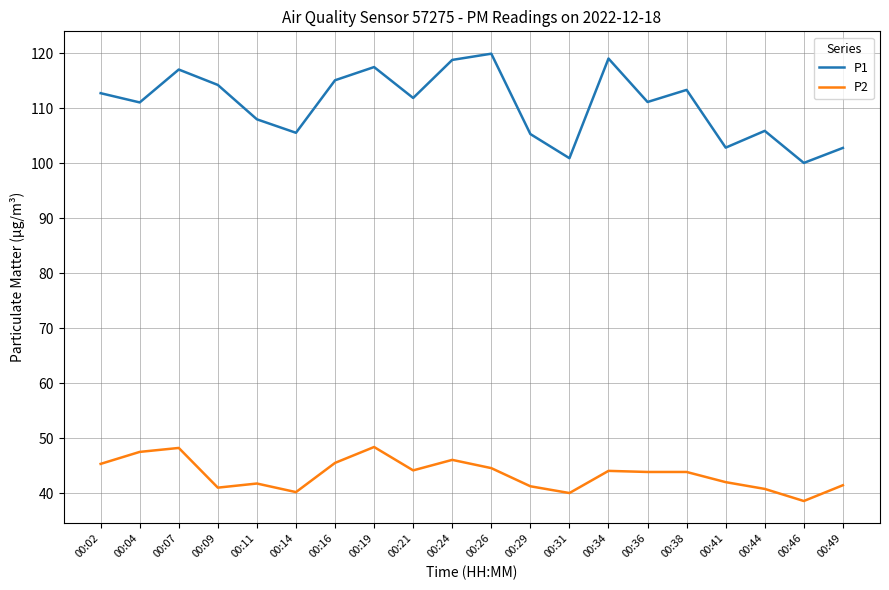

Does the chart display data point markers on the line(s)?

No